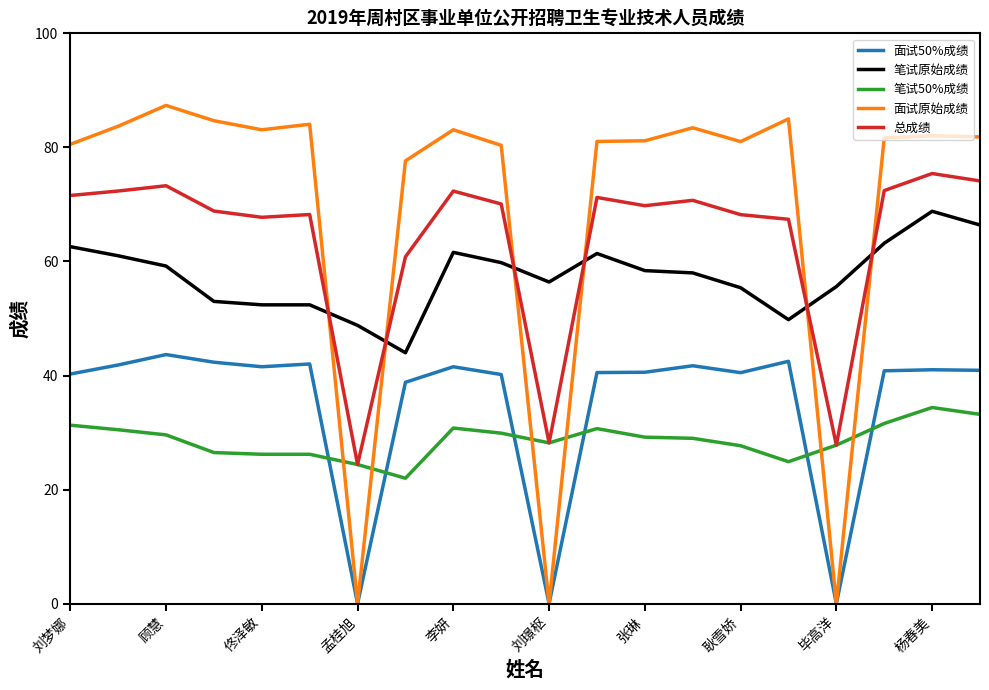

True or false: 总成绩 and 面试50%成绩 intersect in this chart.

False